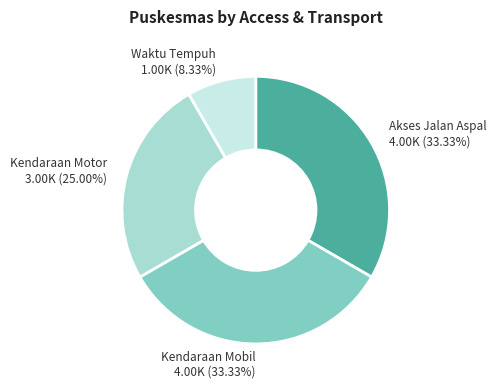

Does Kendaraan Motor represent more than half of the total?

No